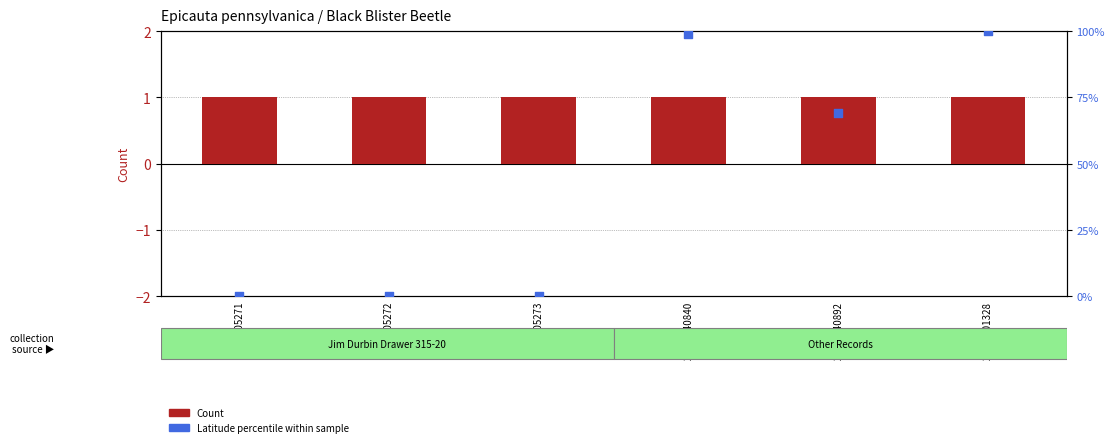

At how many categories does at least one series exceed 33?

3